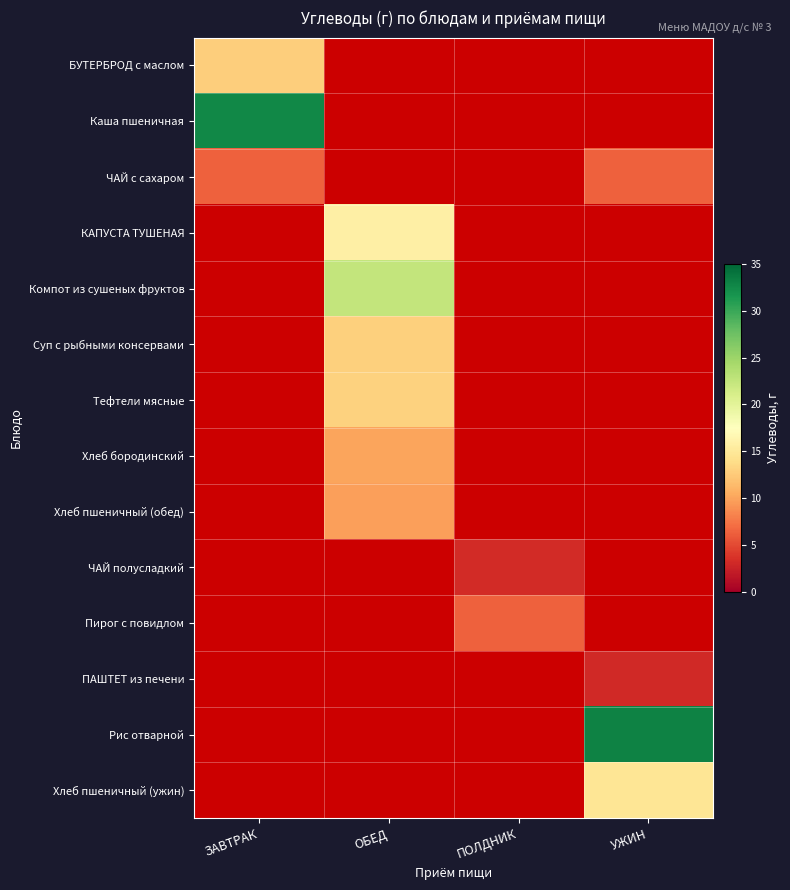

Count the number of categories in the chart.

4